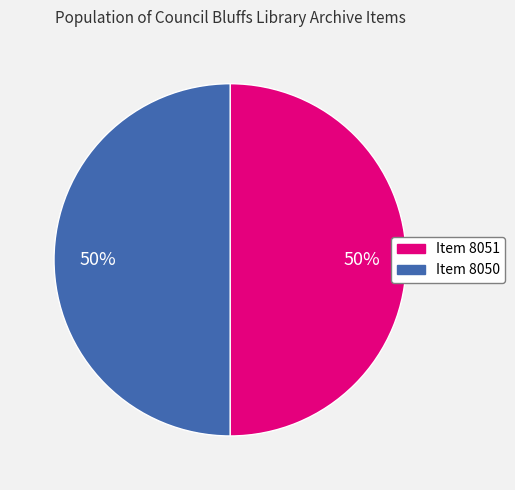

Is the sum of Item 8051 and Item 8050 greater than half?

Yes